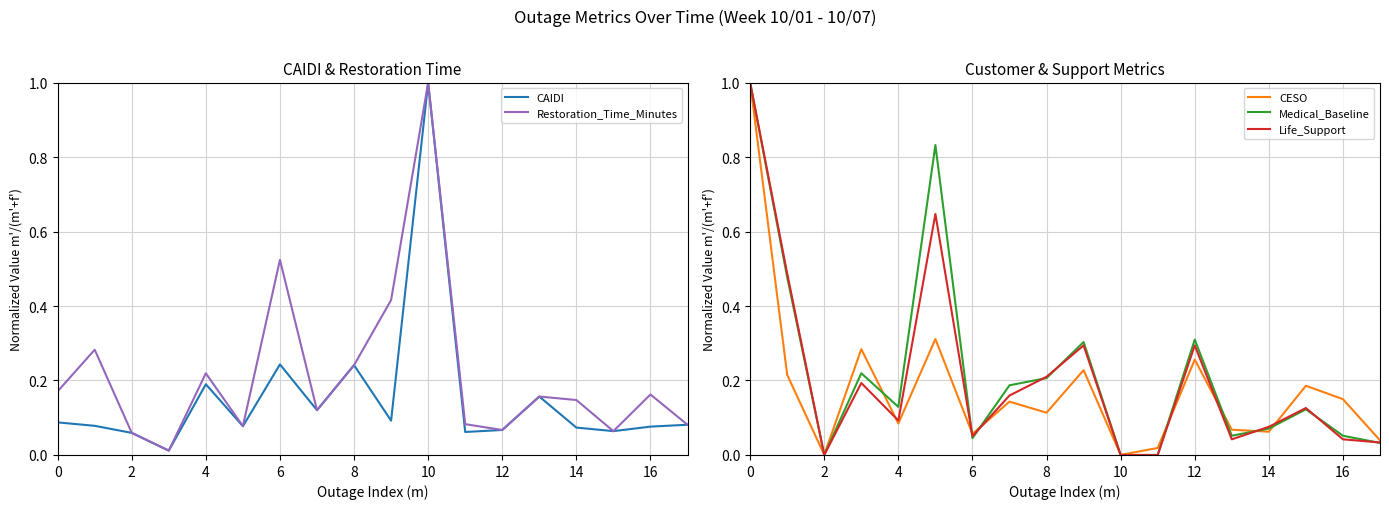

Which category has the lowest value in the CESO series?

10